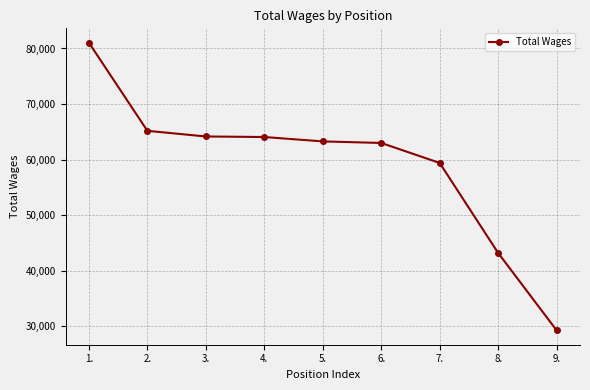

What is the ratio of the value at 3. to the value at 4.?

1.0